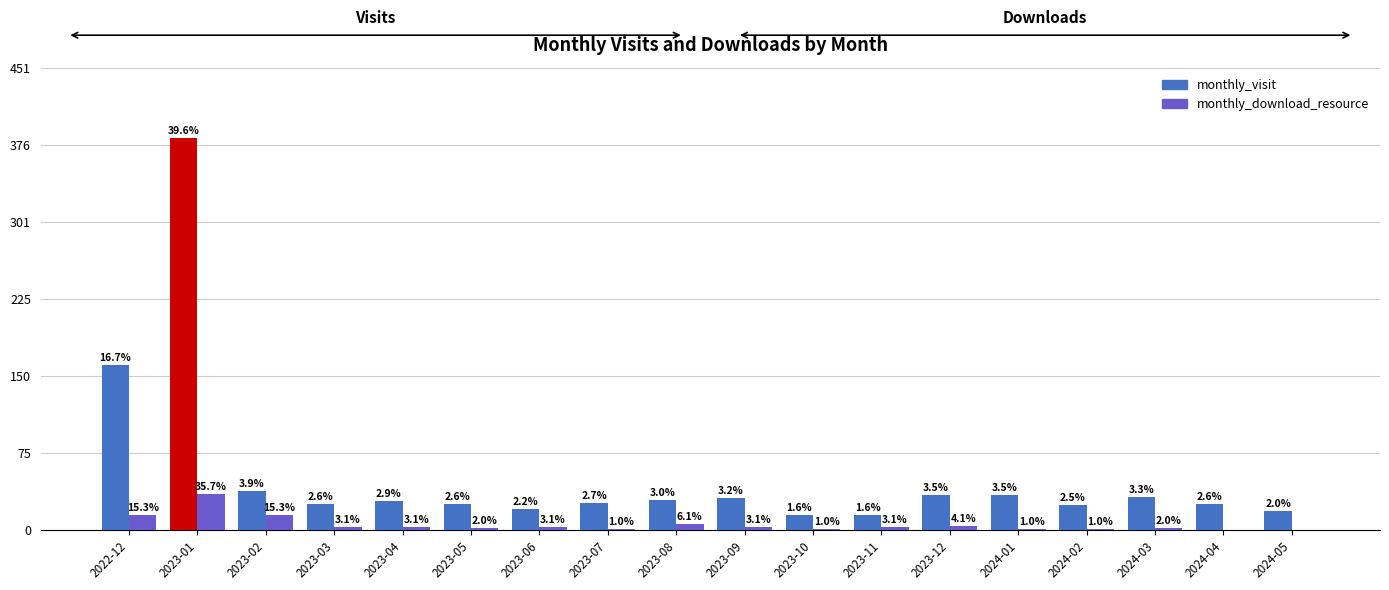

Where does the monthly_download_resource series first go above 3?

2022-12